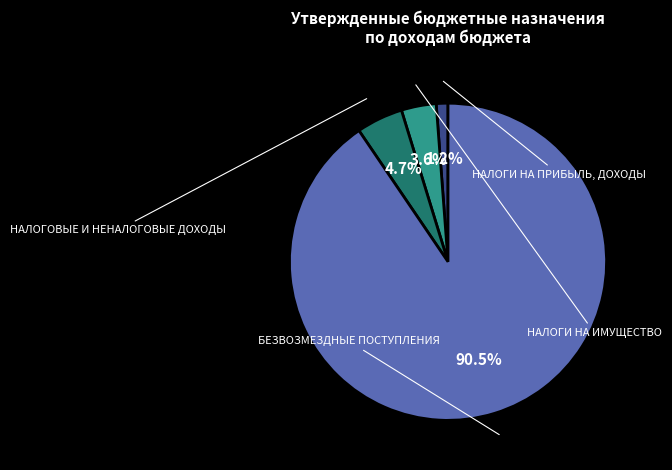

Is there any slice that represents more than half of the pie?

Yes